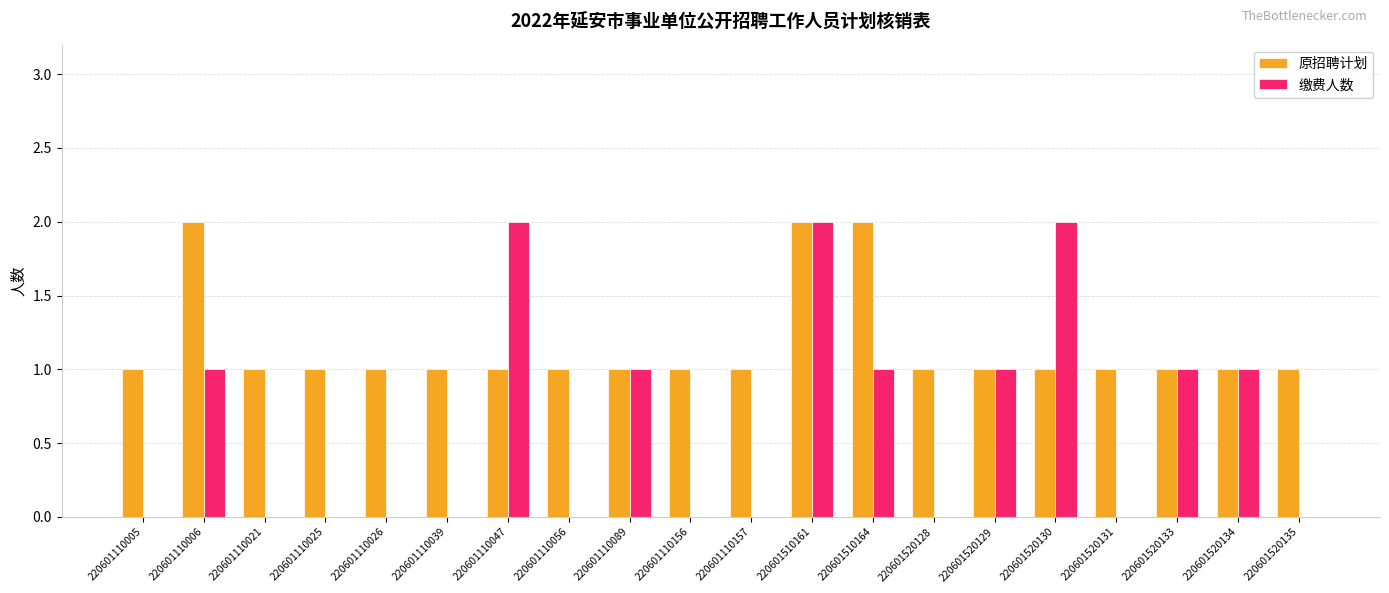

What is the sum of all 缴费人数 values?

12